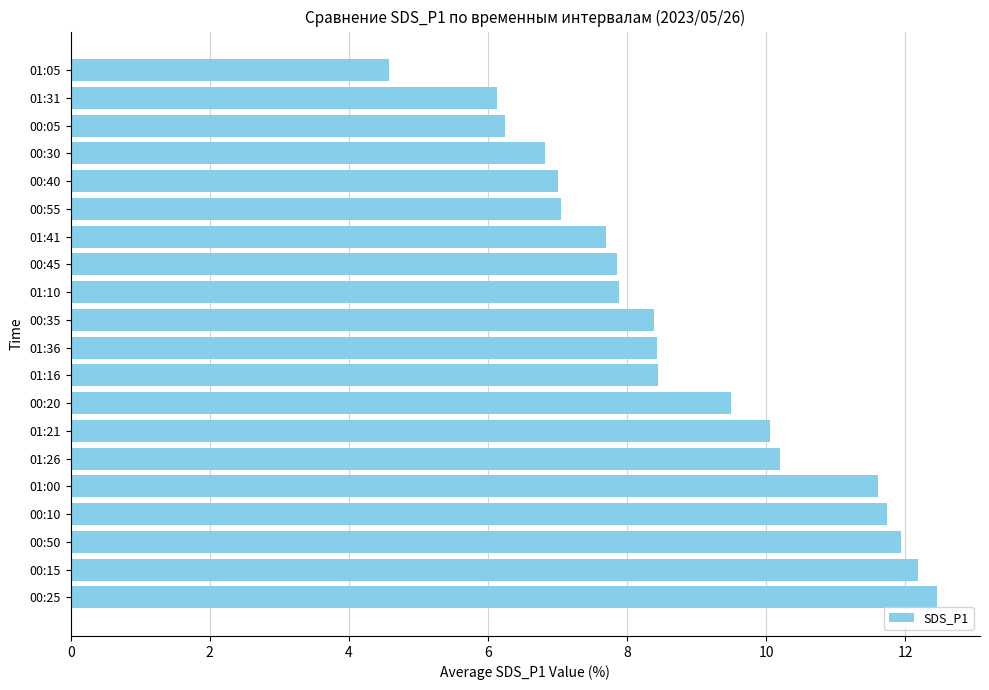

What is the change in value from 00:15 to 01:26?

-2.0